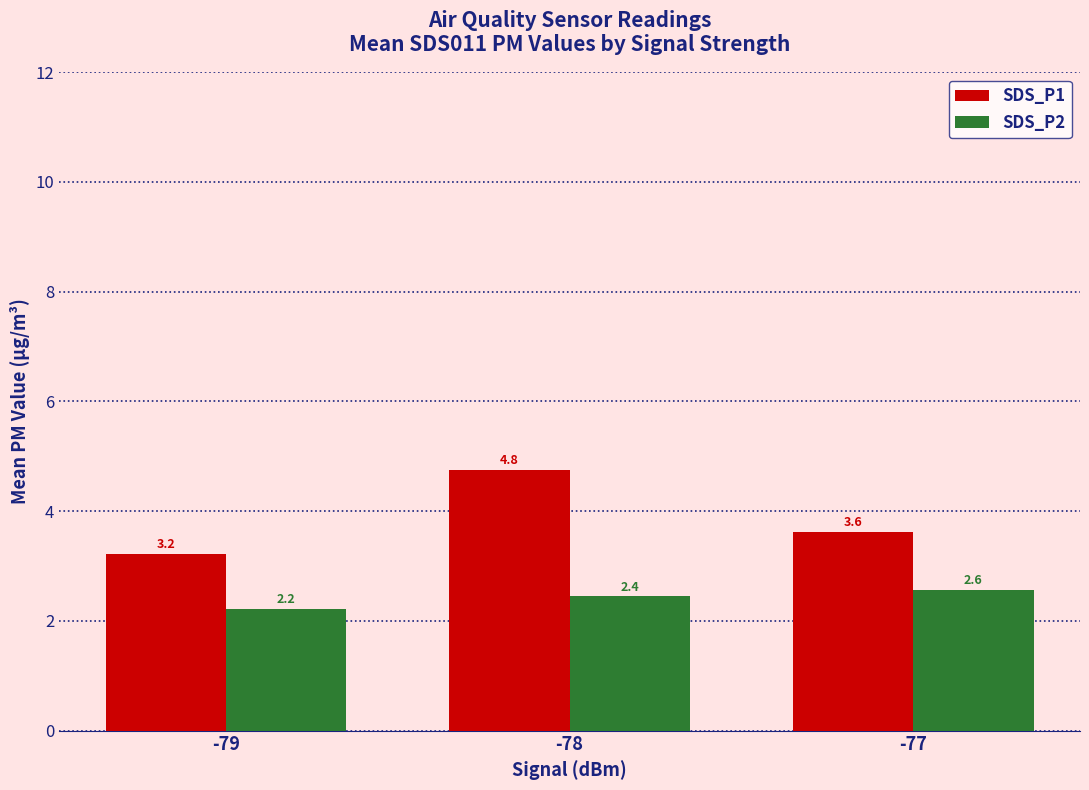

At which label does SDS_P2 reach its peak?

-77